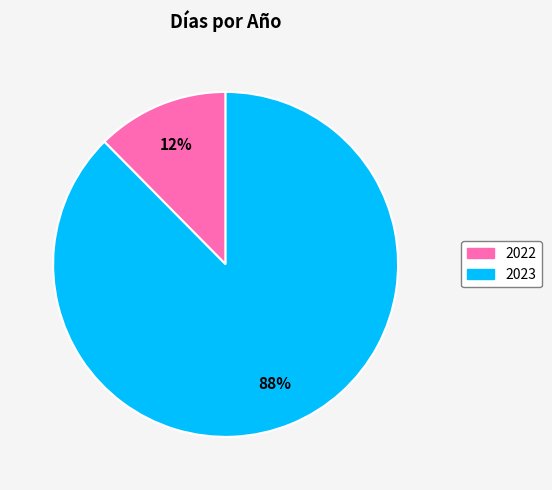

Is there any slice that represents more than half of the pie?

Yes